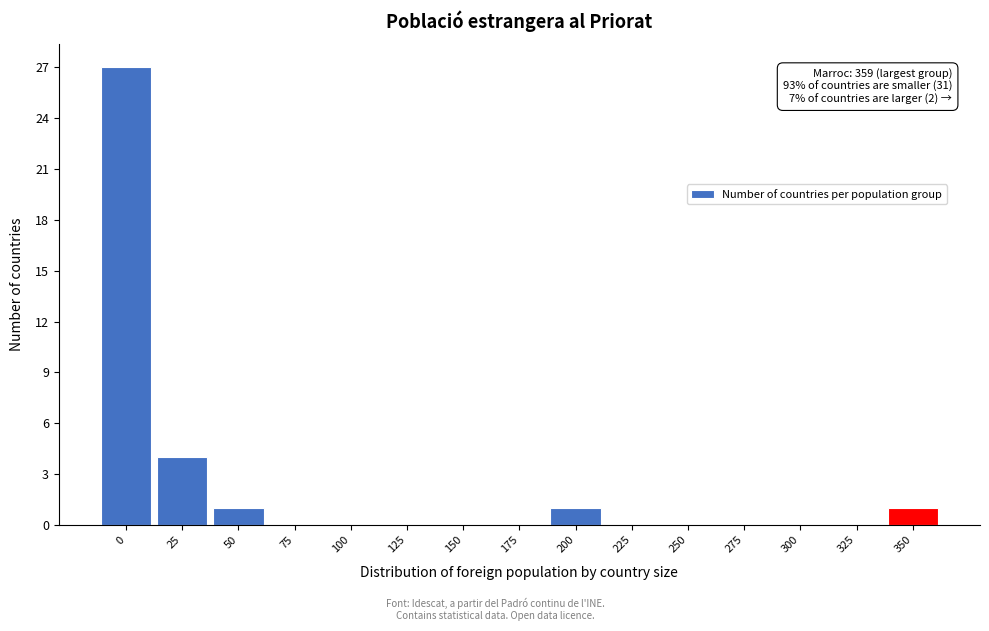

Reading left to right, extract all data points from this chart.

0=27	25=4	50=1	75=0	100=0	125=0	150=0	175=0	200=1	225=0	250=0	275=0	300=0	325=0	350=1